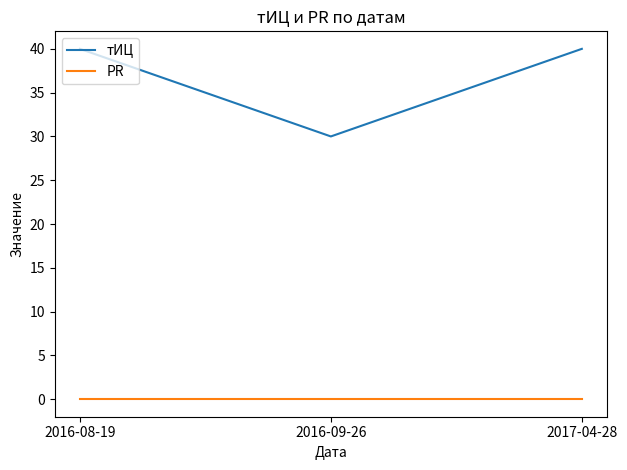

The PR series shows 0 at 2016-09-26. True or false?

True